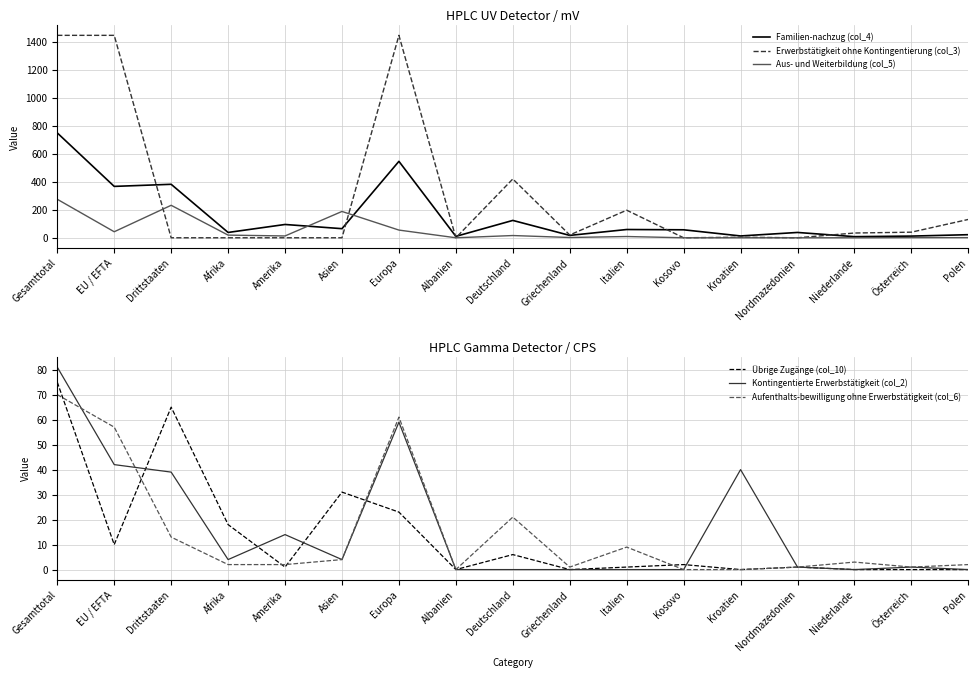

Between Europa and Amerika, which is larger?

Europa